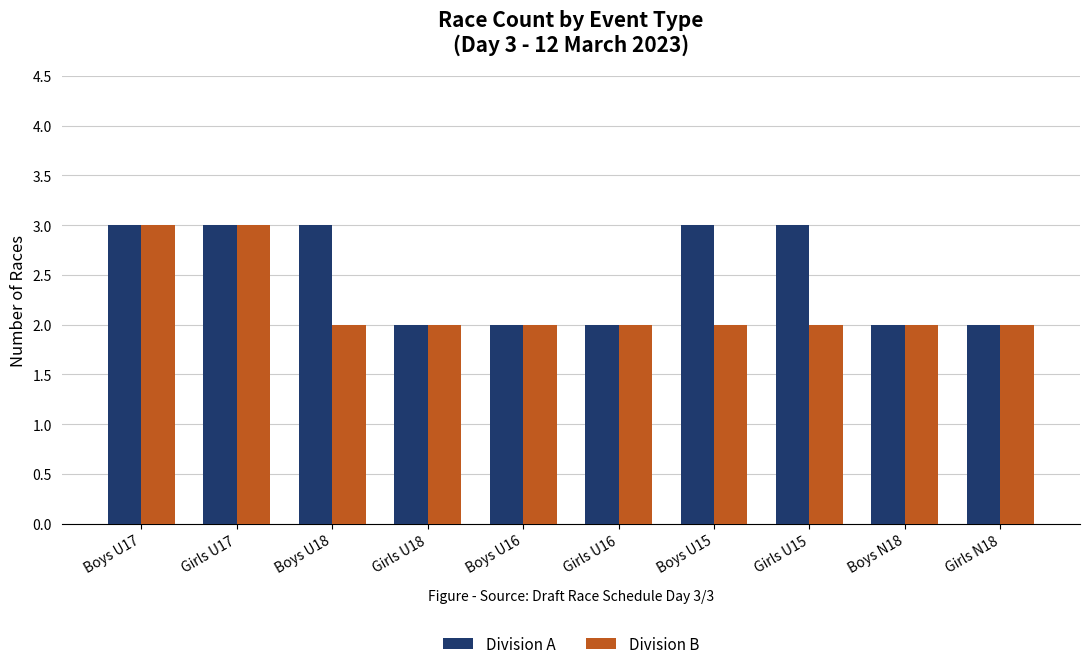

Reading right to left, what are all the values shown in this chart?

Division A: 2	2	3	3	2	2	2	3	3	3
Division B: 2	2	2	2	2	2	2	2	3	3